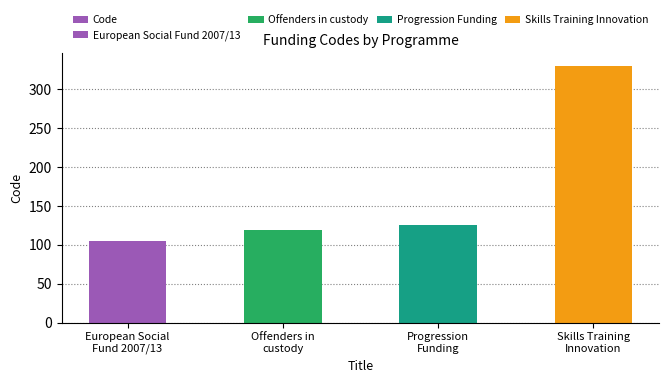

Reading left to right, what are all the values shown in this chart?

European Social
Fund 2007/13=105	Offenders in
custody=119	Progression
Funding=126	Skills Training
Innovation=330